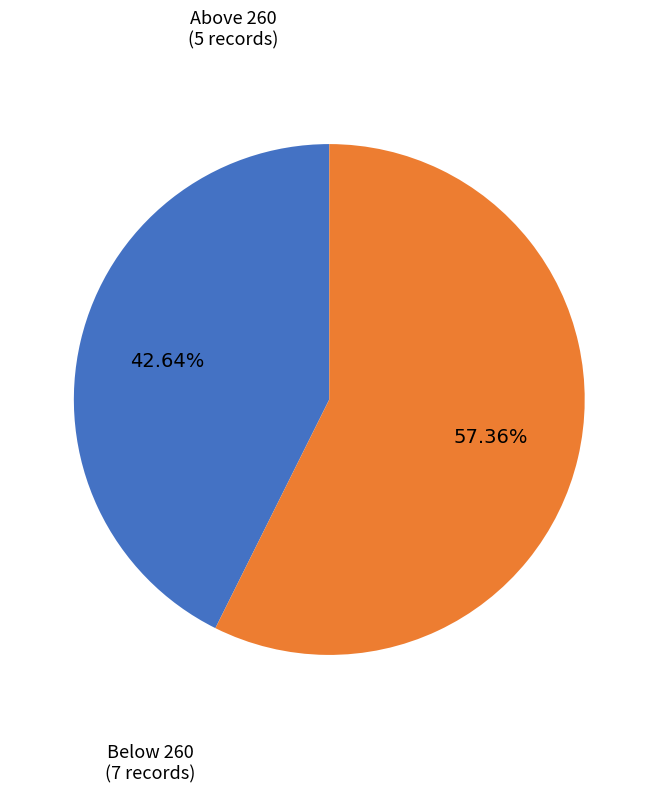

Is there any slice that represents more than half of the pie?

Yes